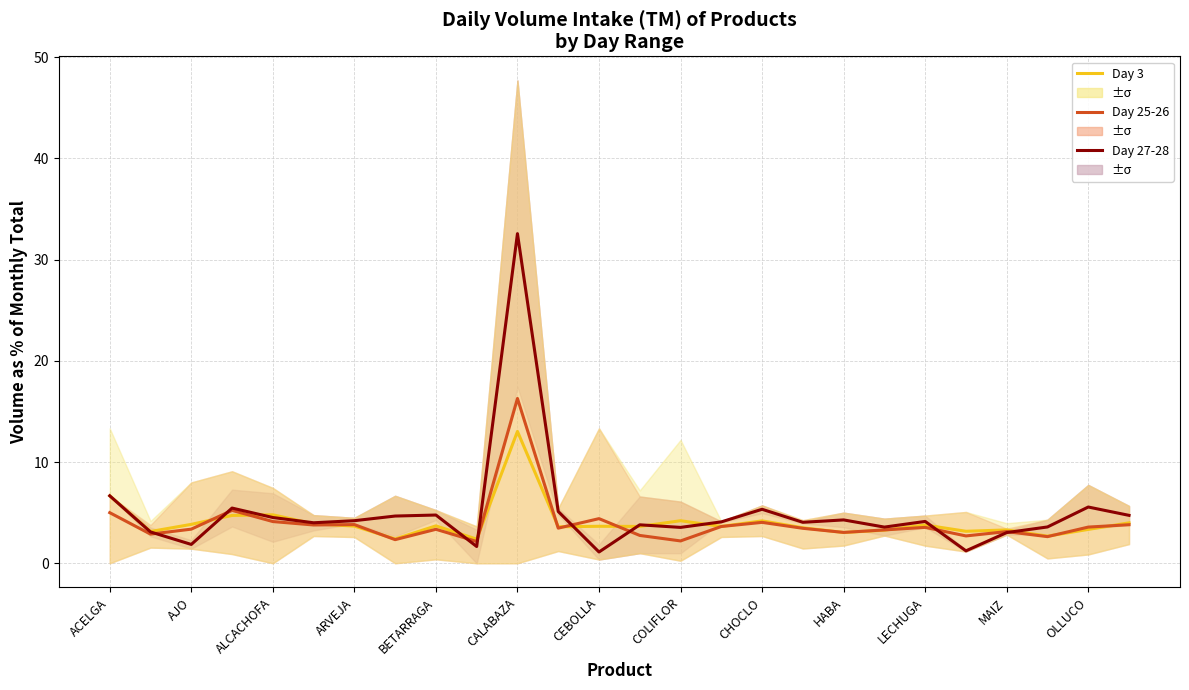

What position from the right is HABA?

8